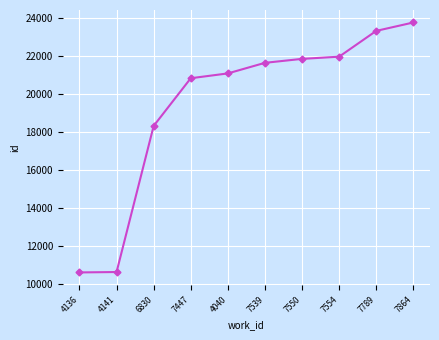

What is the greatest value displayed?

23779